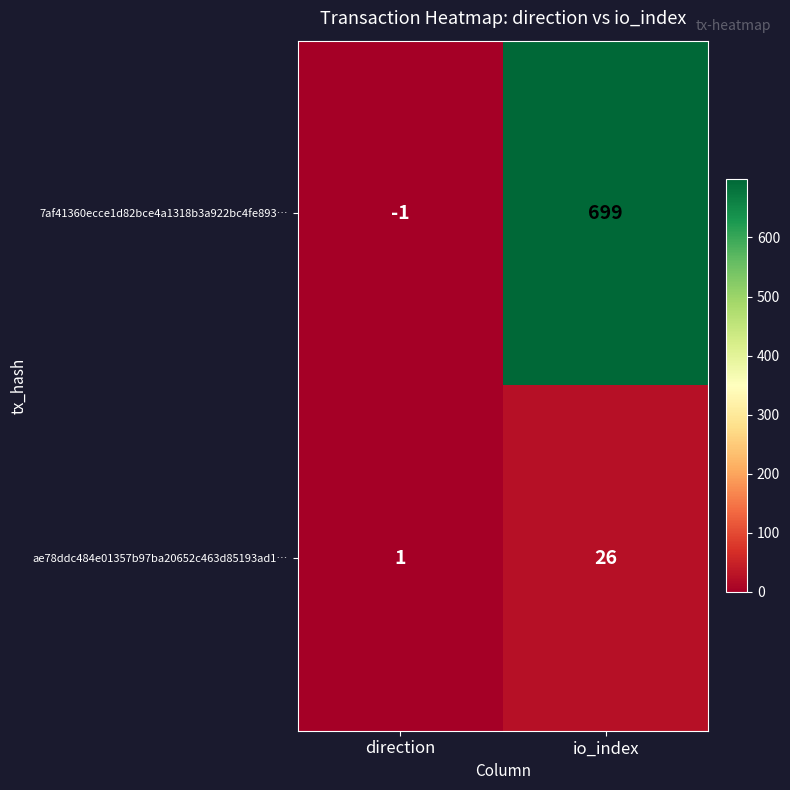

Which category has the highest value in the 7af41360ecce1d82bce4a1318b3a922bc4fe893… series?

io_index